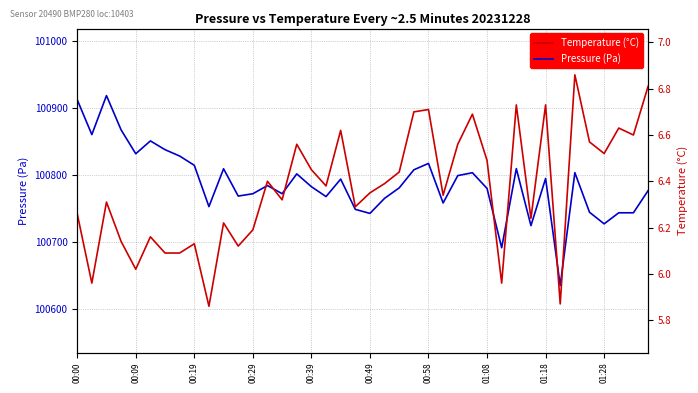

True or false: Pressure (Pa) has a value of 151088.1 at 00:49.

False